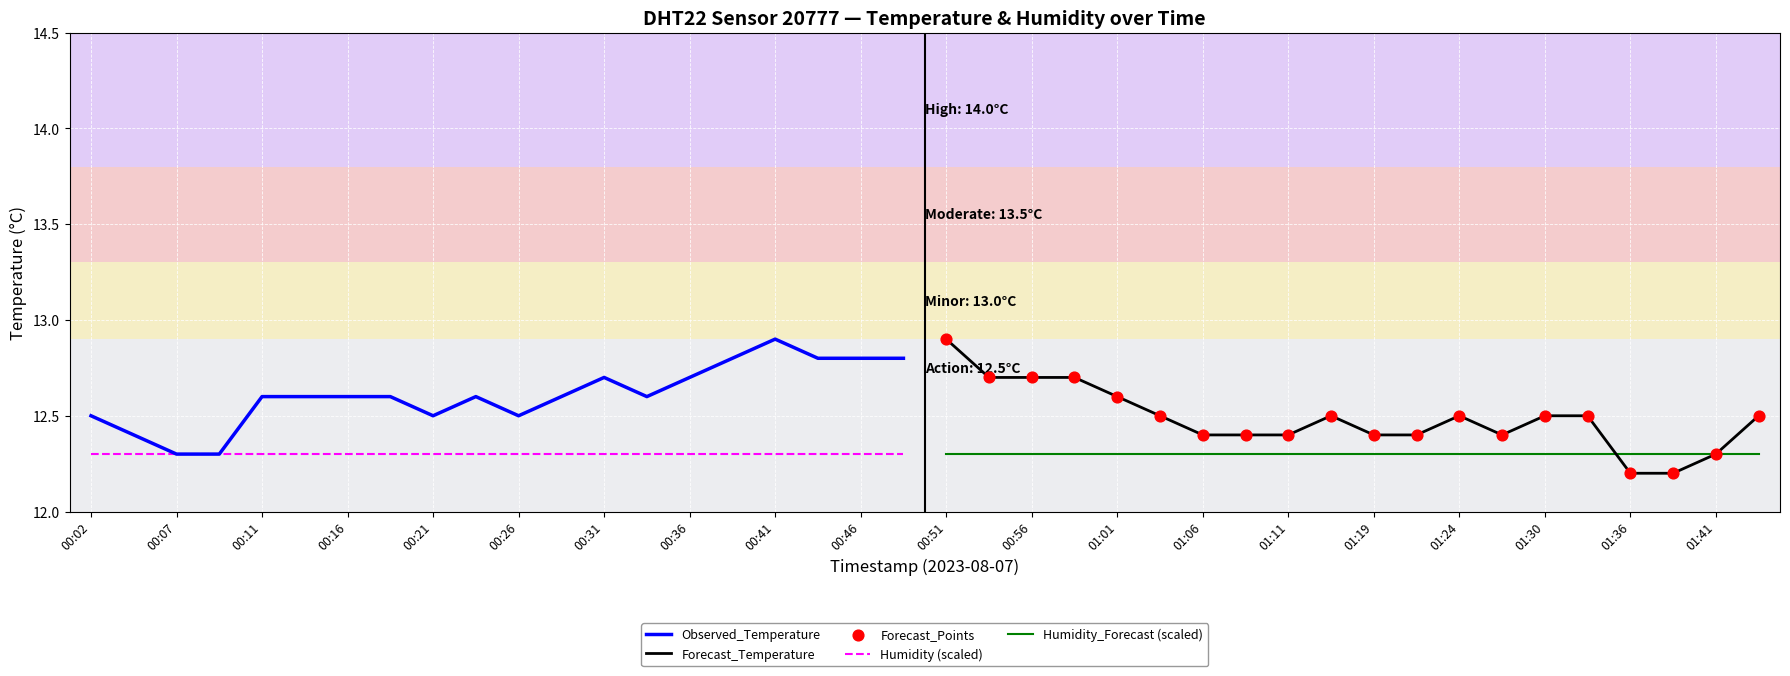

Is it true that Humidity (scaled) equals 12.3 at 00:46?

True